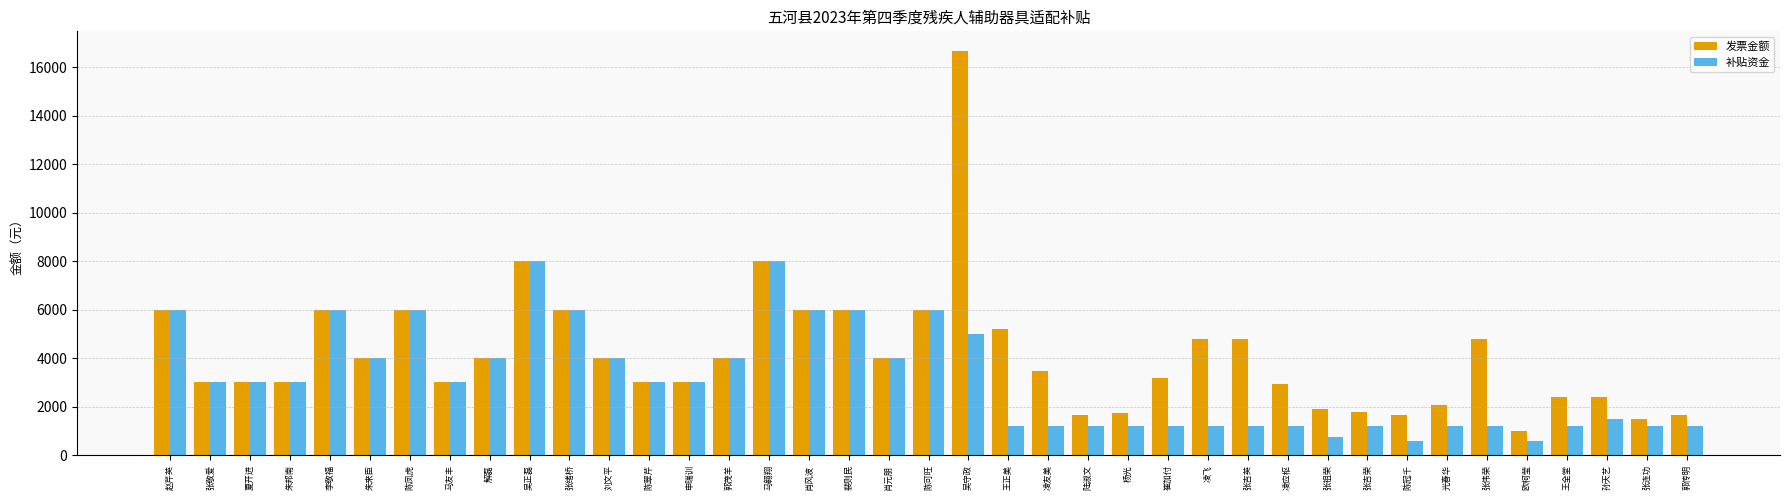

List the series in order of their peak value, lowest first.

补贴资金, 发票金额